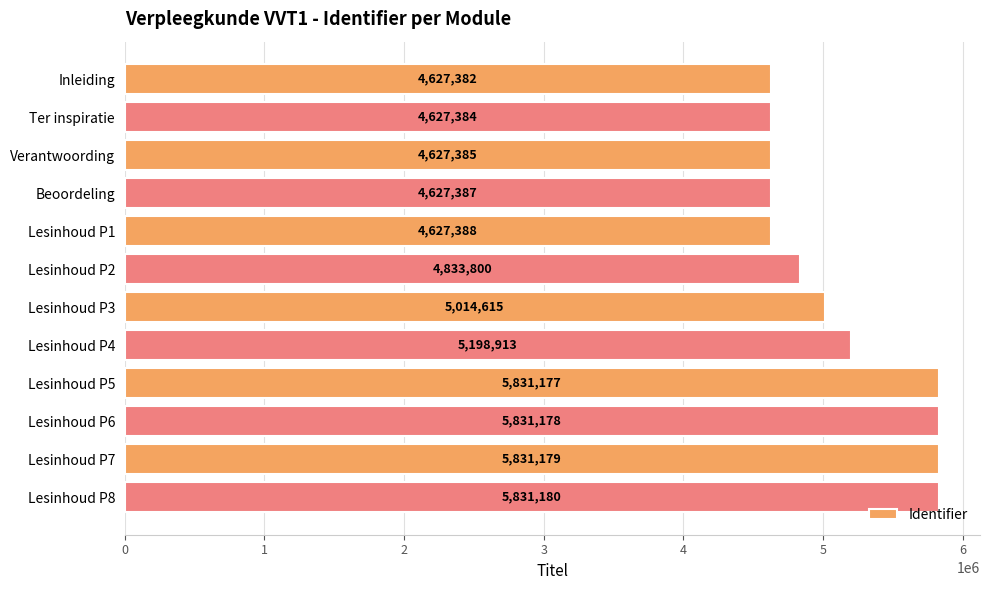

Rank the categories by value from highest to lowest.

Lesinhoud P8, Lesinhoud P7, Lesinhoud P6, Lesinhoud P5, Lesinhoud P4, Lesinhoud P3, Lesinhoud P2, Lesinhoud P1, Beoordeling, Verantwoording, Ter inspiratie, Inleiding